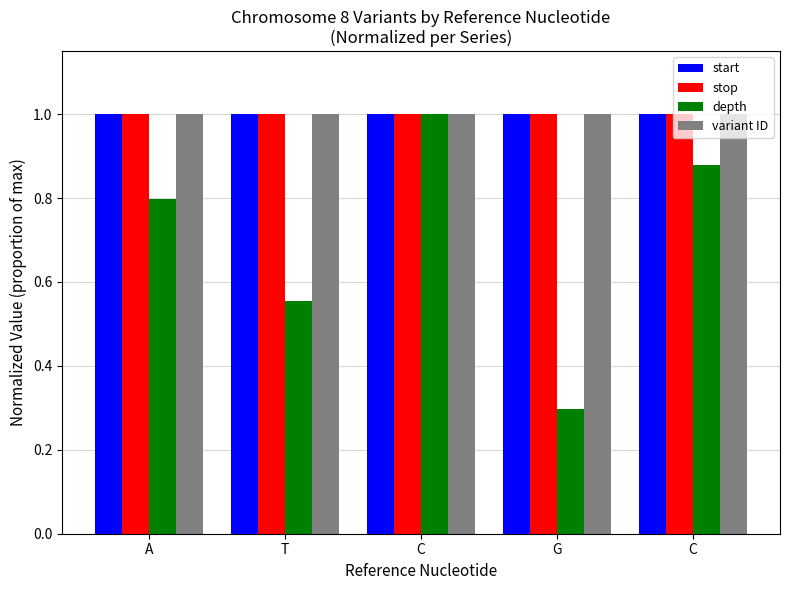

Count the number of data series in this chart.

4